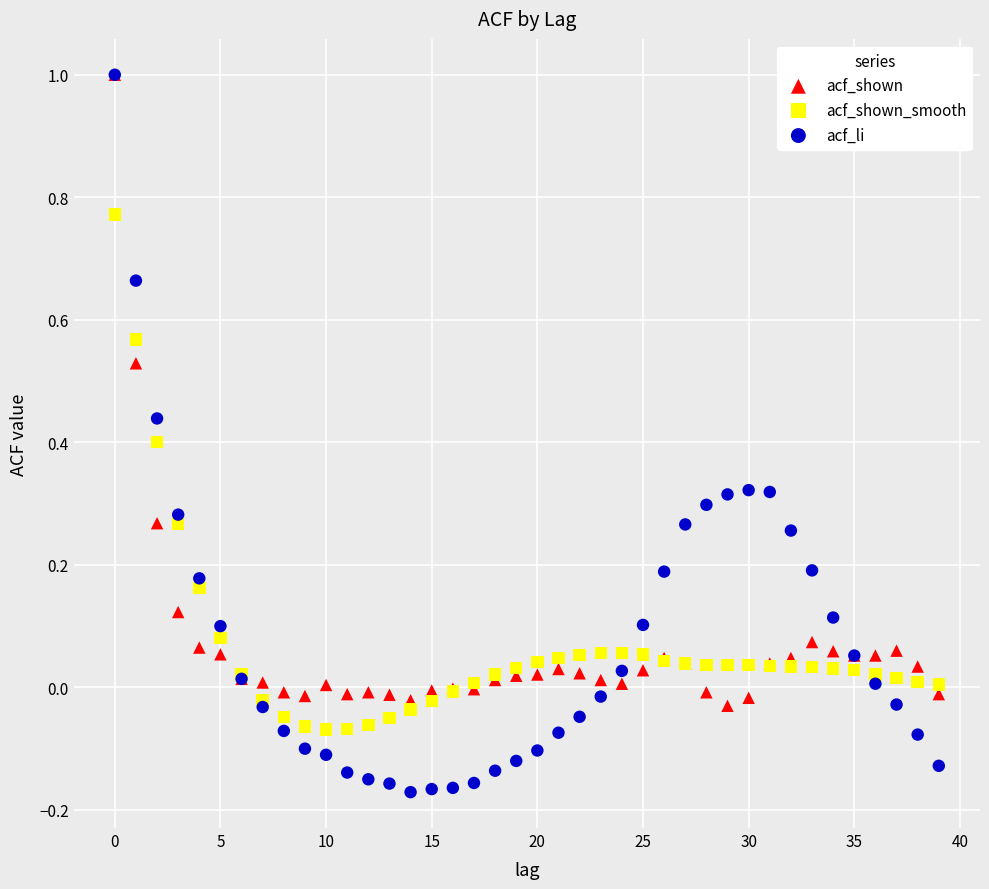

What are all the series names shown in the legend?

acf_shown, acf_shown_smooth, acf_li